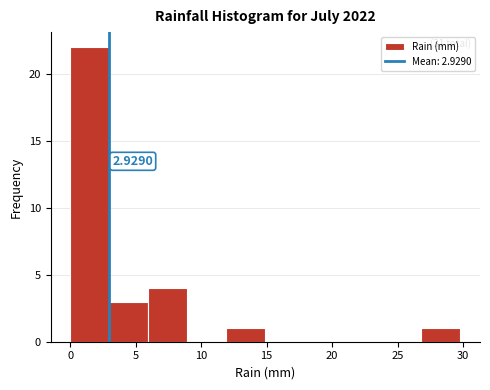

Over which range of the x-axis is the bar tallest?

0 to 3